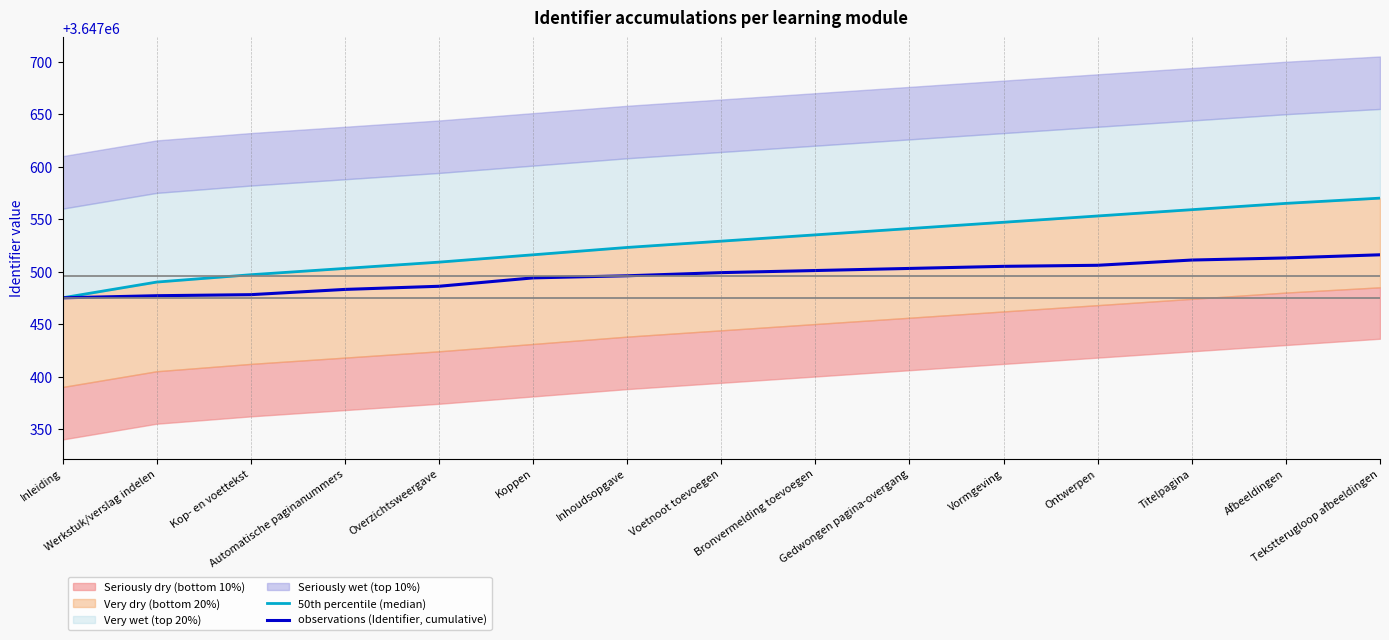

What is the lowest value of the 50th percentile (median) series?

3647475